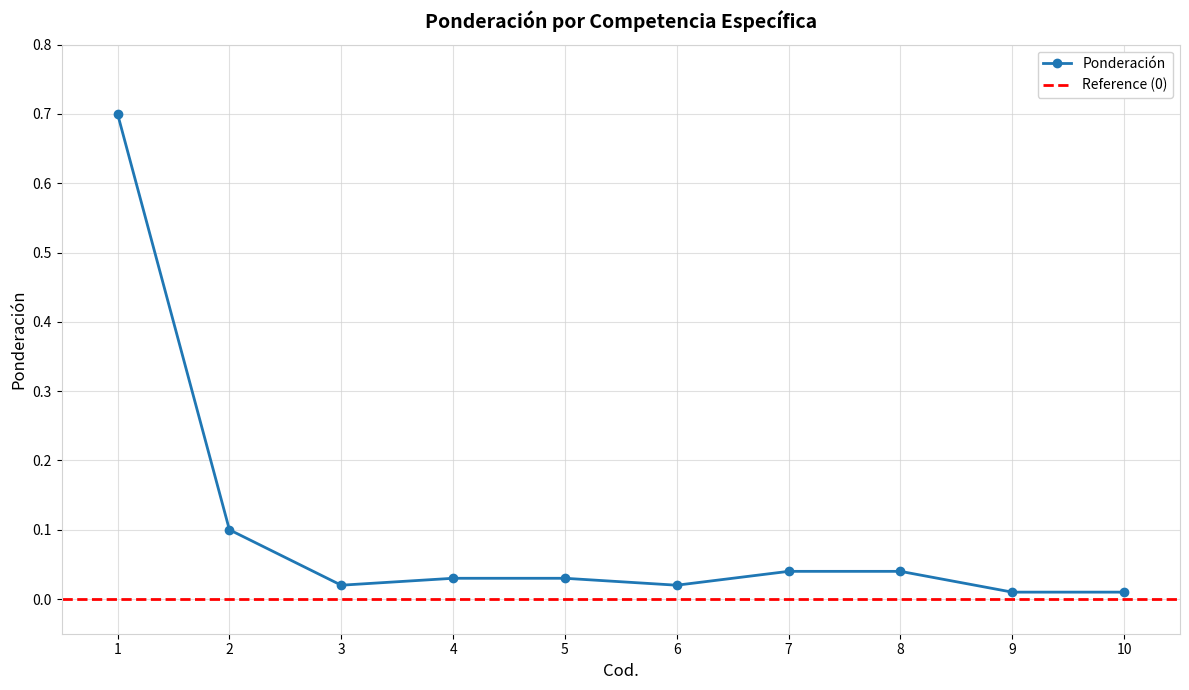

What is the maximum value shown in the chart?

0.7